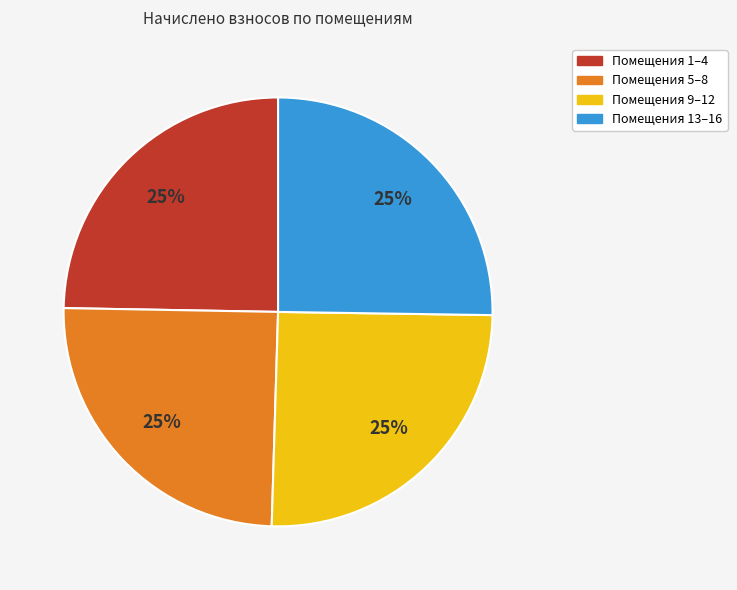

Does any single category account for the majority?

No